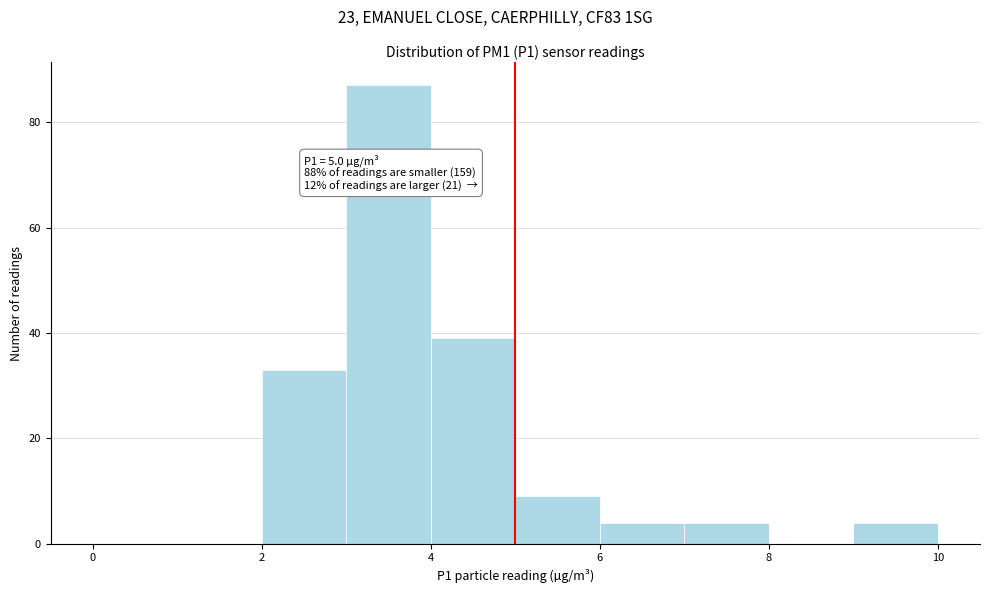

Over which range of the x-axis is the bar tallest?

3 to 4